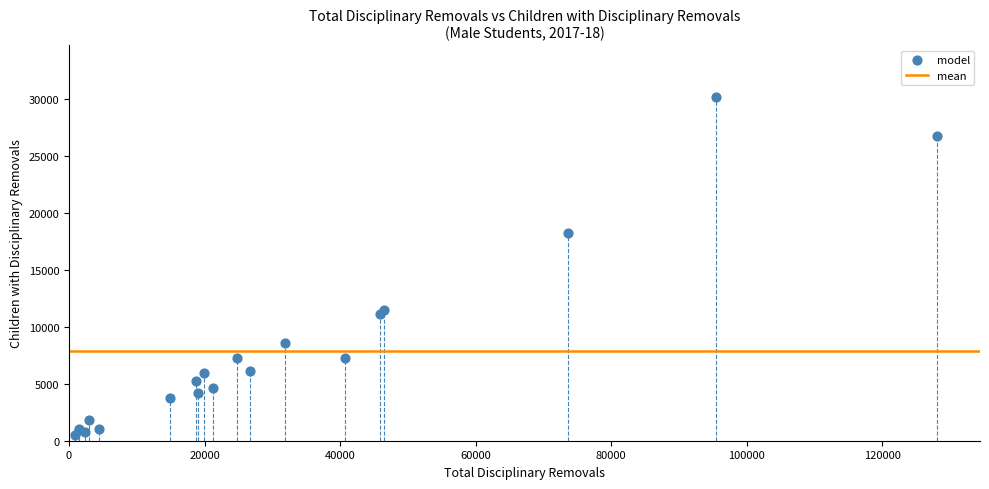

What Y value in the scatter plot is closest to 15357?

18198